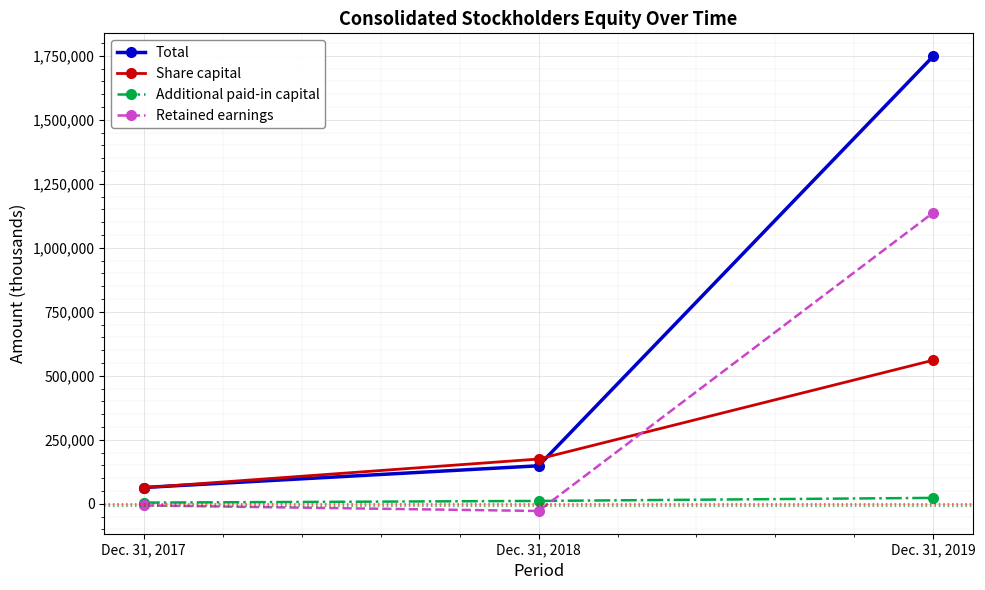

Which series has the largest range (max minus min)?

Total